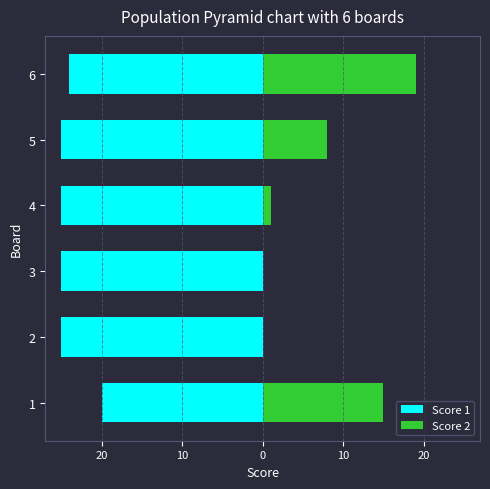

Between 5 and 1, which is larger?

1